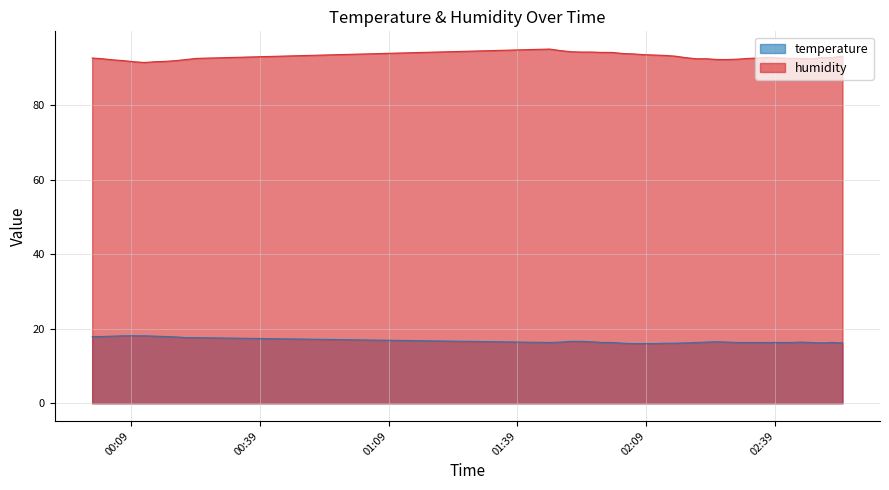

True or false: temperature and humidity cross at least once.

False